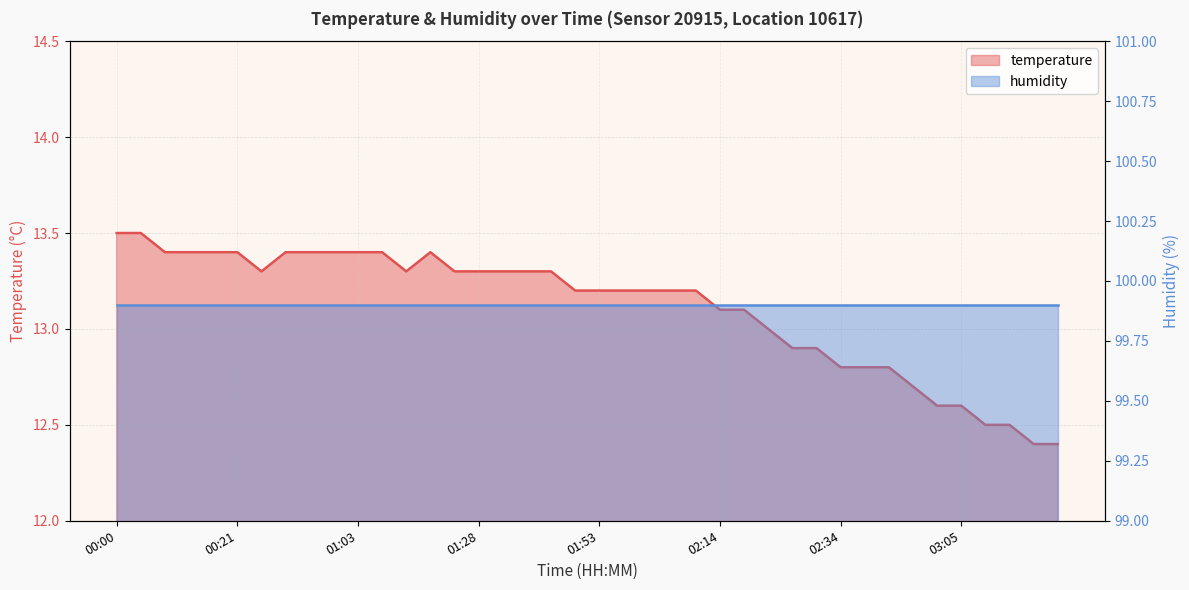

What is the minimum value shown in the chart?

12.4